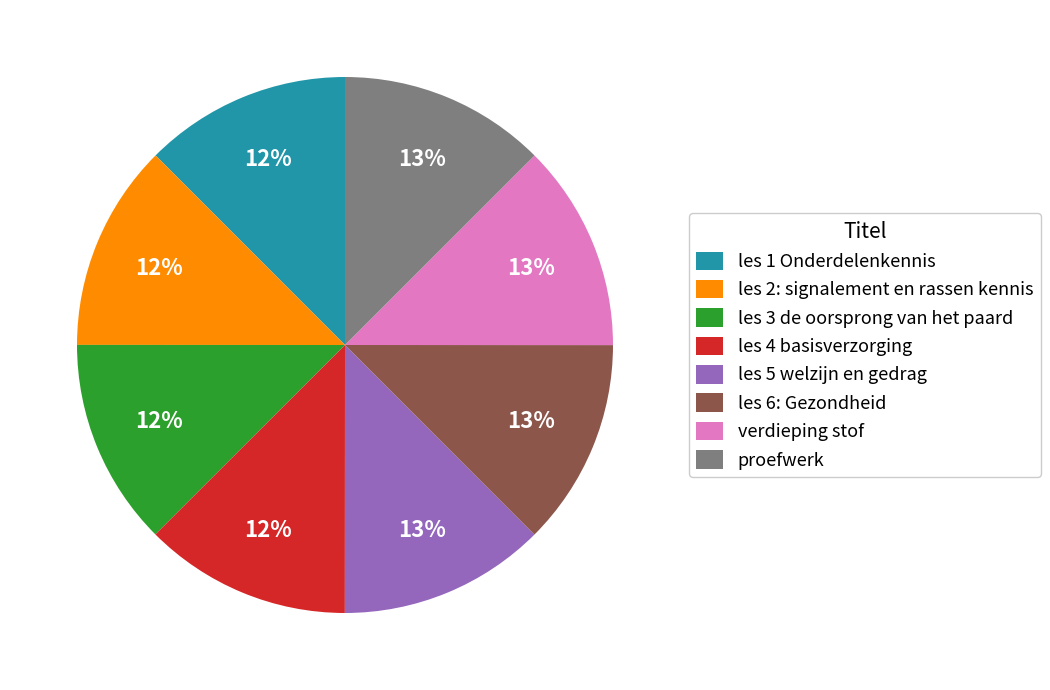

Approximately how many times larger is the value at les 5 welzijn en gedrag compared to verdieping stof?

1.0